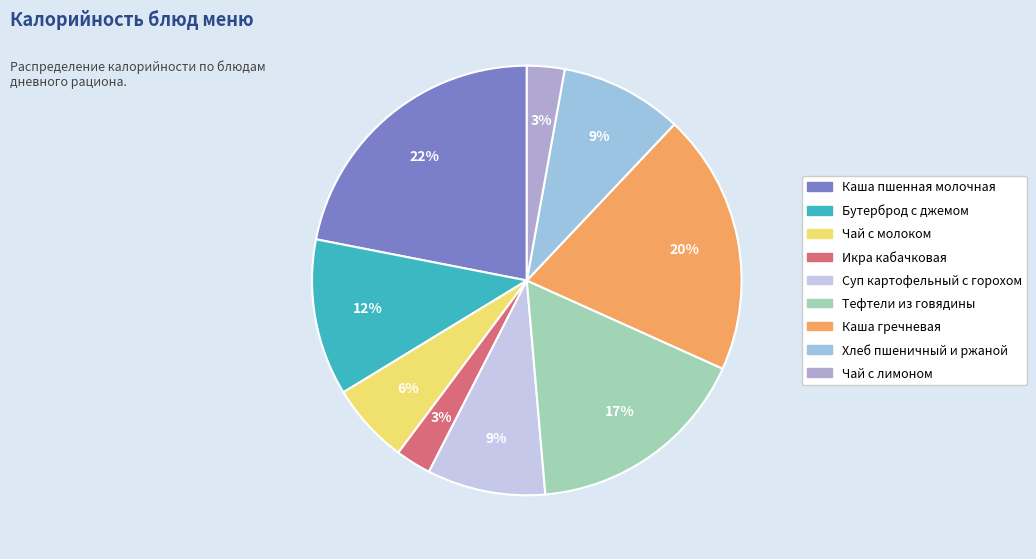

Count the number of slices in the pie.

9